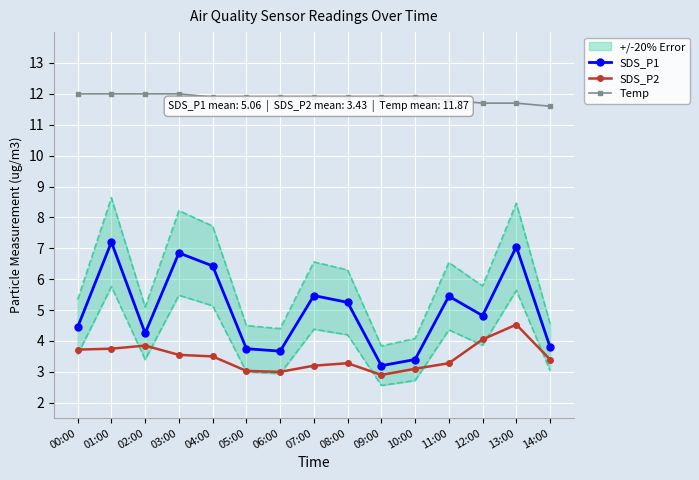

Reading left to right, list all the values displayed in this chart.

SDS_P1: 4.5	7.2	4.2	6.8	6.4	3.8	3.7	5.5	5.2	3.2	3.4	5.5	4.8	7.0	3.8
SDS_P2: 3.7	3.8	3.9	3.5	3.5	3.0	3.0	3.2	3.3	2.9	3.1	3.3	4.0	4.5	3.4
Temp: 12.0	12.0	12.0	12.0	11.9	11.9	11.9	11.9	11.9	11.9	11.9	11.8	11.7	11.7	11.6